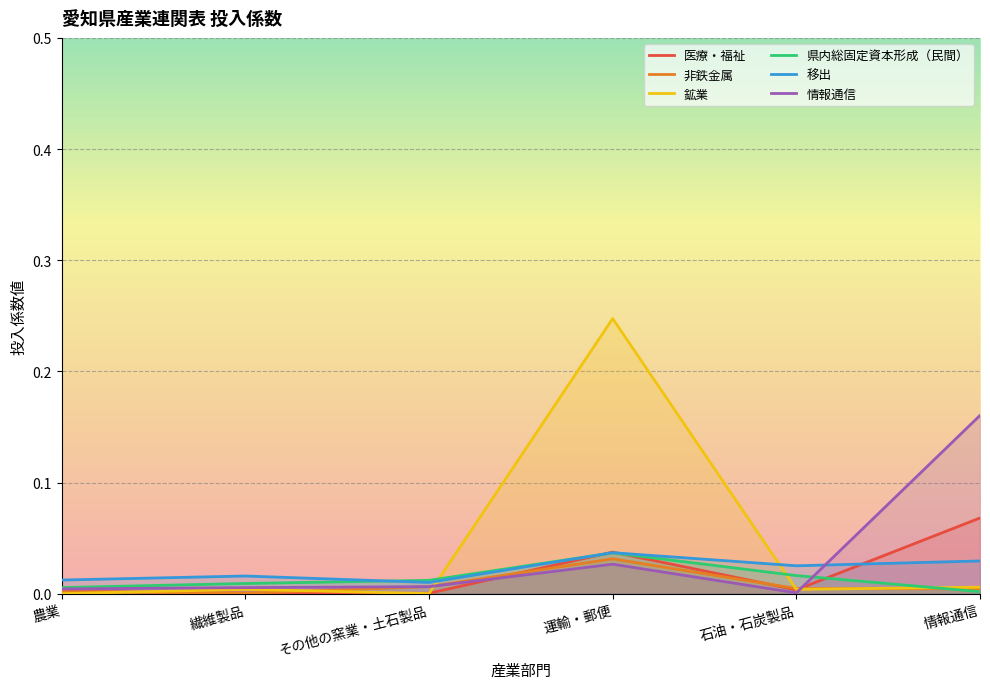

How many distinct data groups are displayed?

6